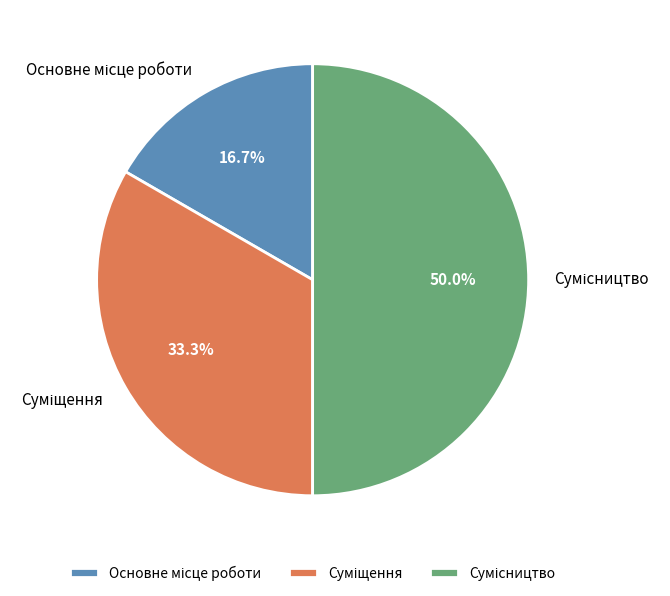

How many slices are in this pie chart?

3